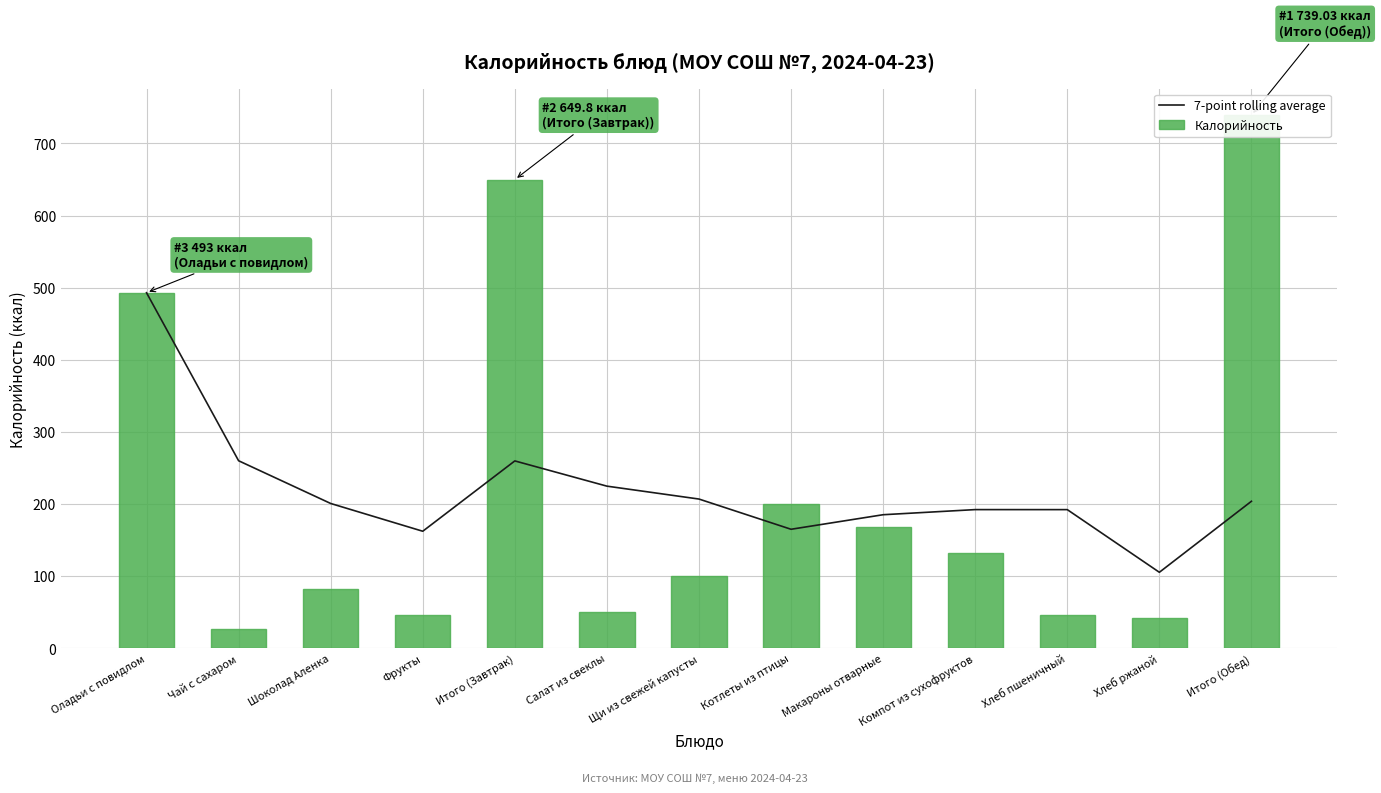

Reading left to right, extract all data points from this chart.

7-point rolling average: 493.0	260.1	200.9	162.4	259.9	224.9	207.1	165.2	185.3	192.4	192.4	105.6	204.0
Калорийность: 493.0	27.3	82.5	47.0	649.8	50.1	99.8	199.8	168.4	132.1	46.8	42.0	739.0